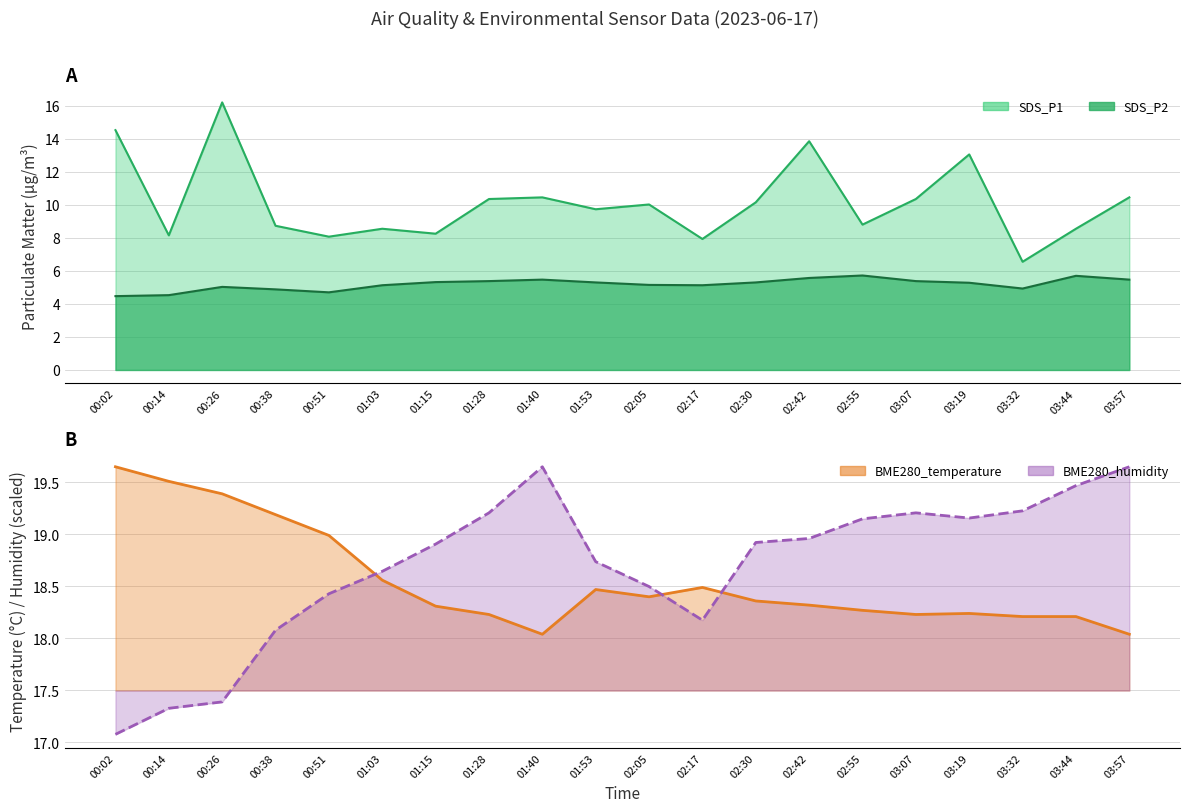

What is the difference between the maximum and second lowest values in the BME280_temperature series?

1.6